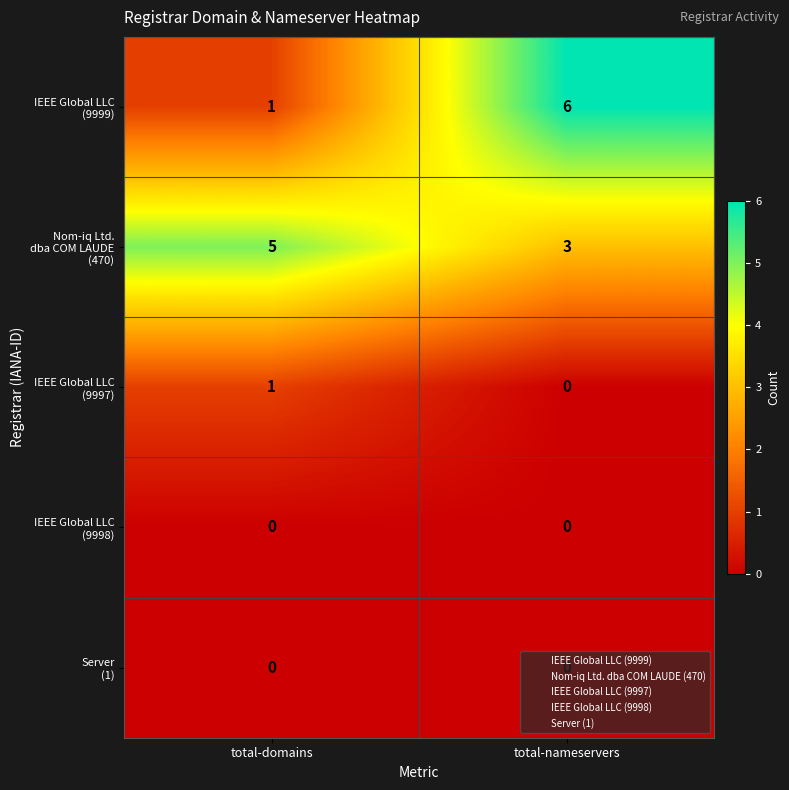

What is the difference between the highest and lowest values at total-domains?

5